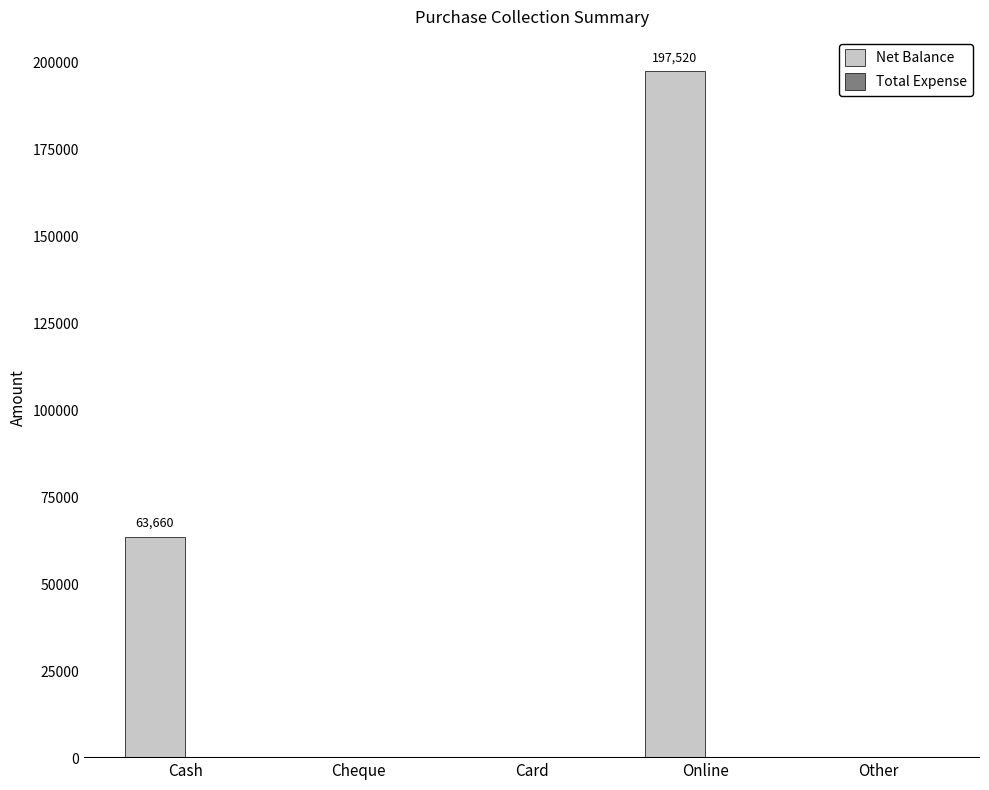

What is the sum of the values at Cheque and Online?

197520